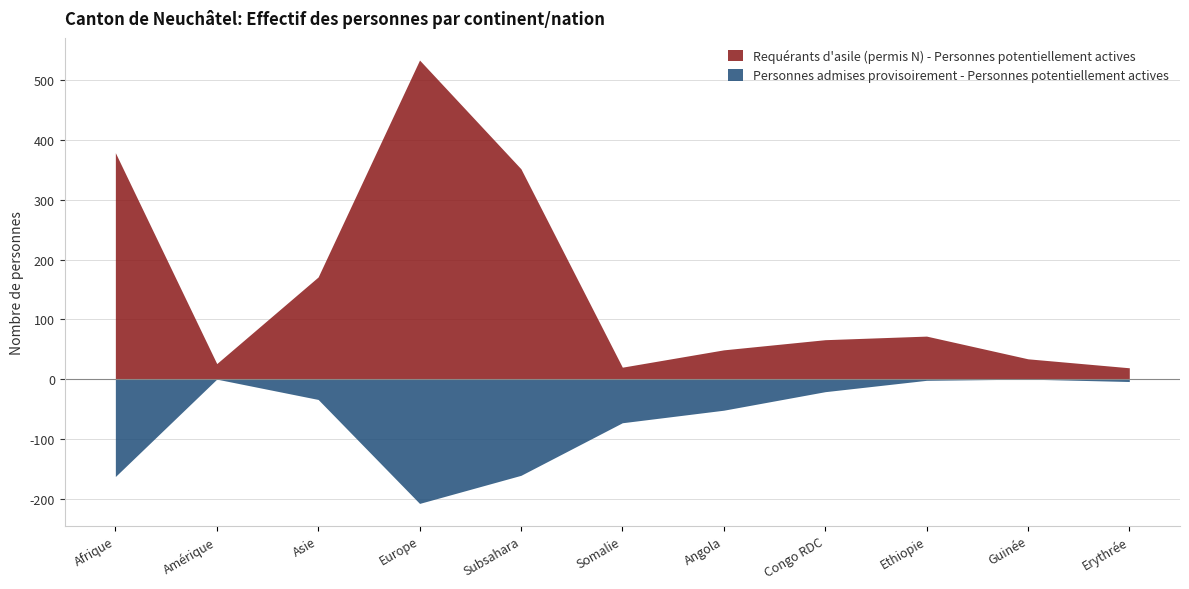

Where is Personnes admises provisoirement - Personnes potentiellement actives nearest to the value -104?

Somalie